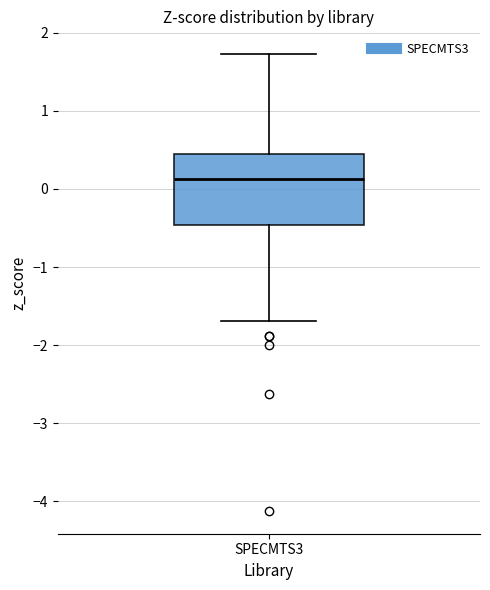

Read this box plot against the y-axis: the position of the median line, the range covered by the box, and the ends of both whiskers. The values are not printed on the chart, so give them approximately, as read against the axis.

median 0.1, box -0.5 to 0.4, whiskers -1.7 to 1.7